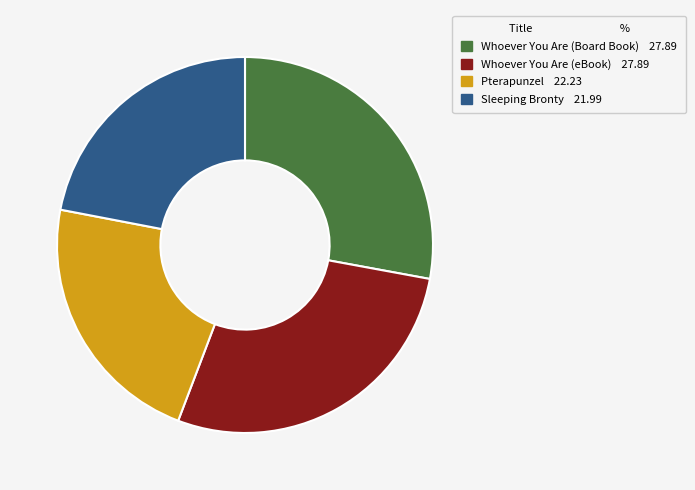

How many segments does this pie chart have?

4